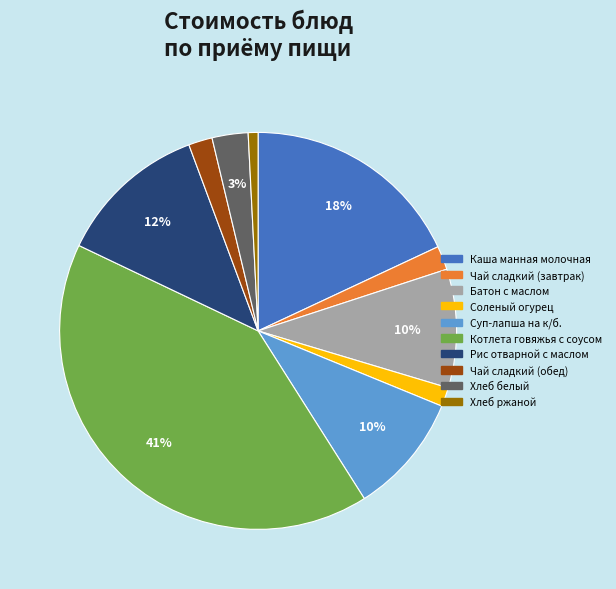

To the nearest percent, what percentage of the pie is Батон с маслом?

10%